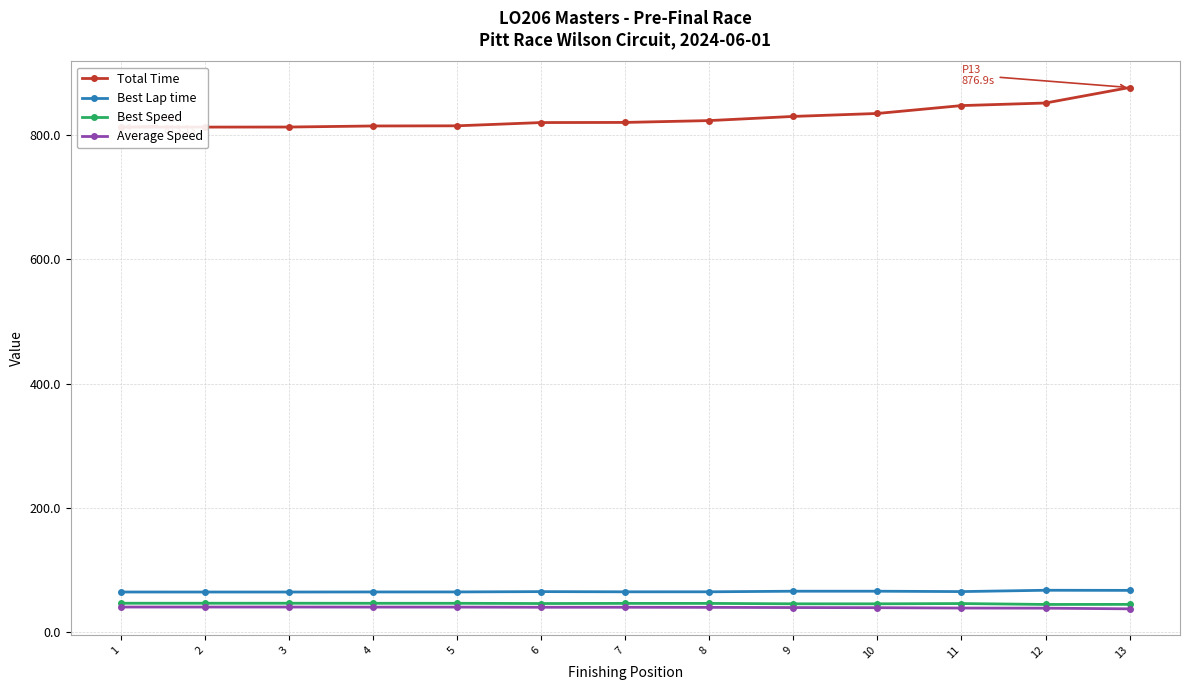

At which category does the chart reach its minimum across all series?

13